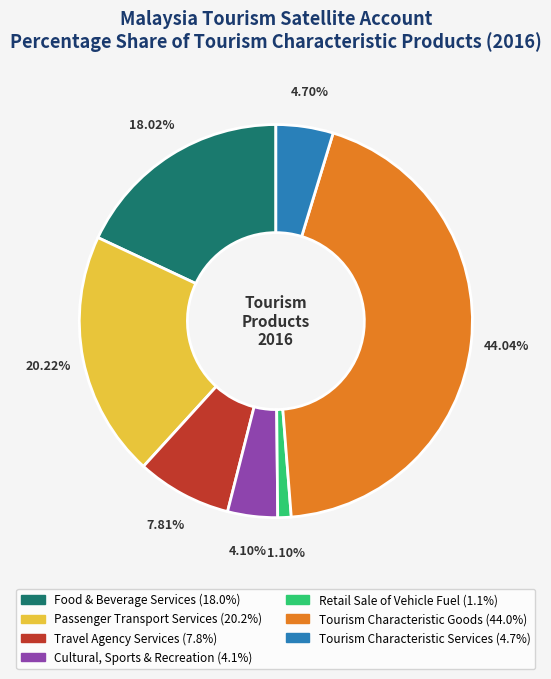

Count the number of slices in the pie.

7